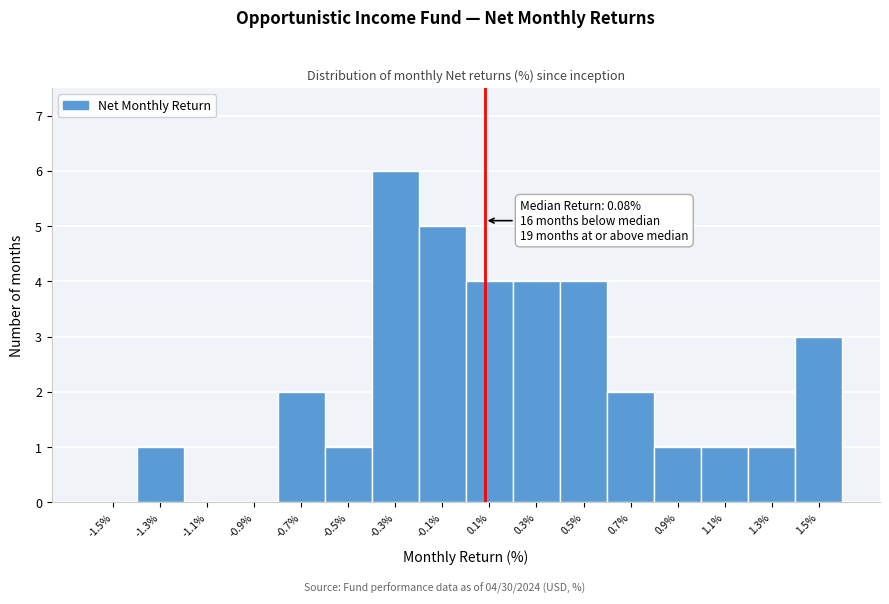

Which range on the x-axis has the tallest bar?

-0.4 to -0.2